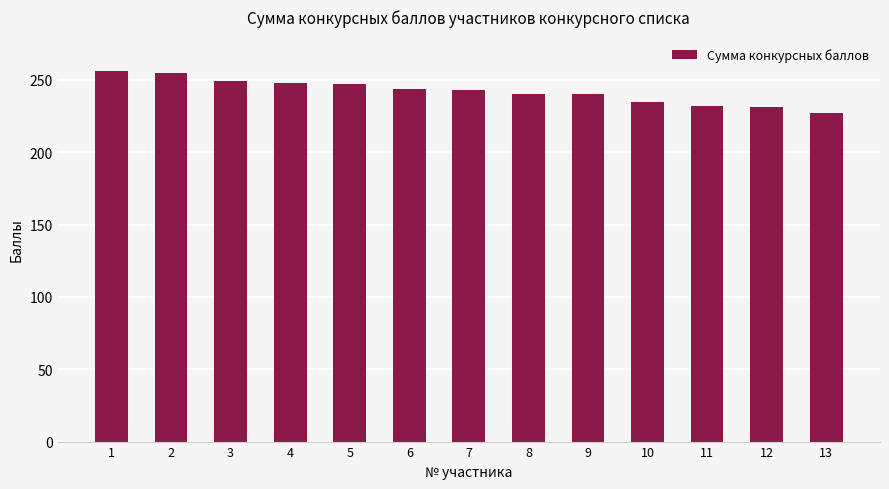

Count the number of categories in the chart.

13